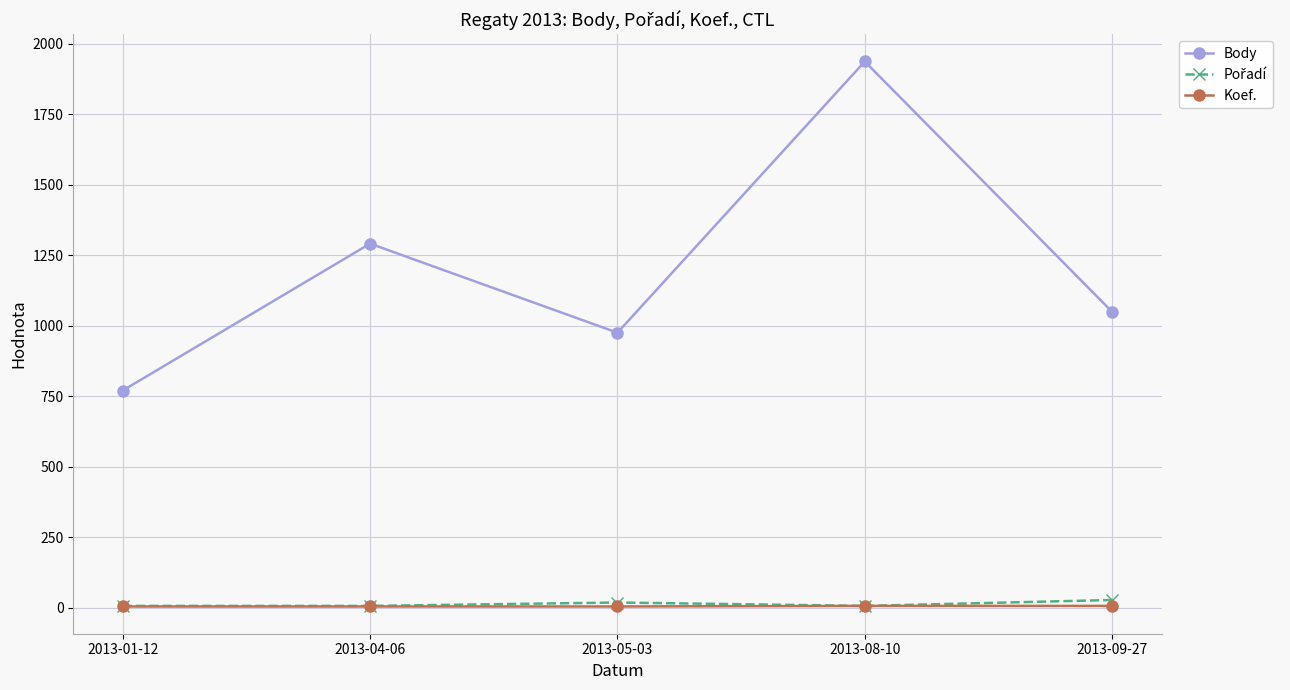

What is the label of the 2nd point from the left?

2013-04-06